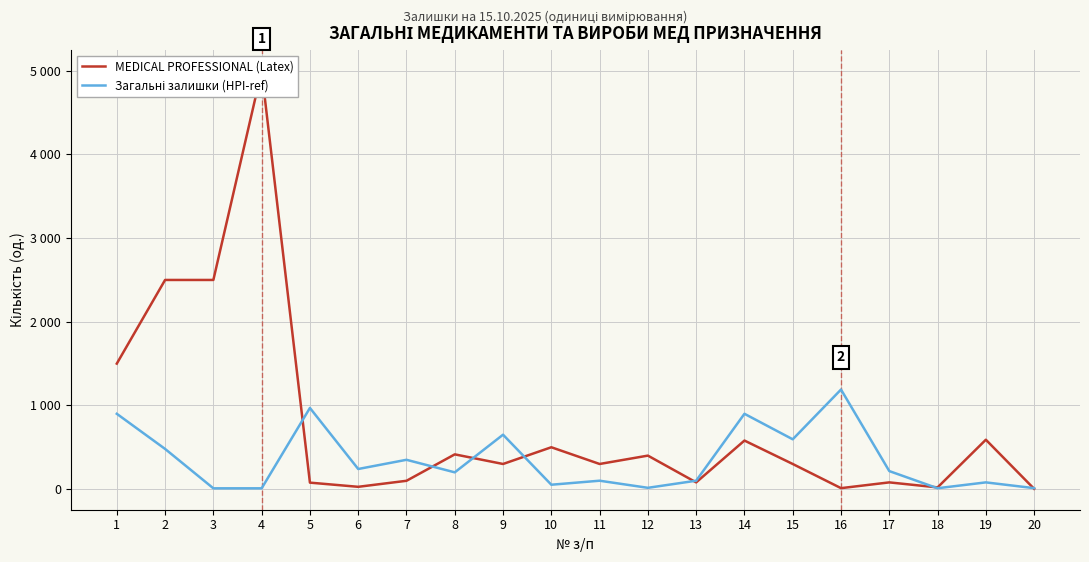

Which series has the largest total across all categories?

MEDICAL PROFESSIONAL (Latex)